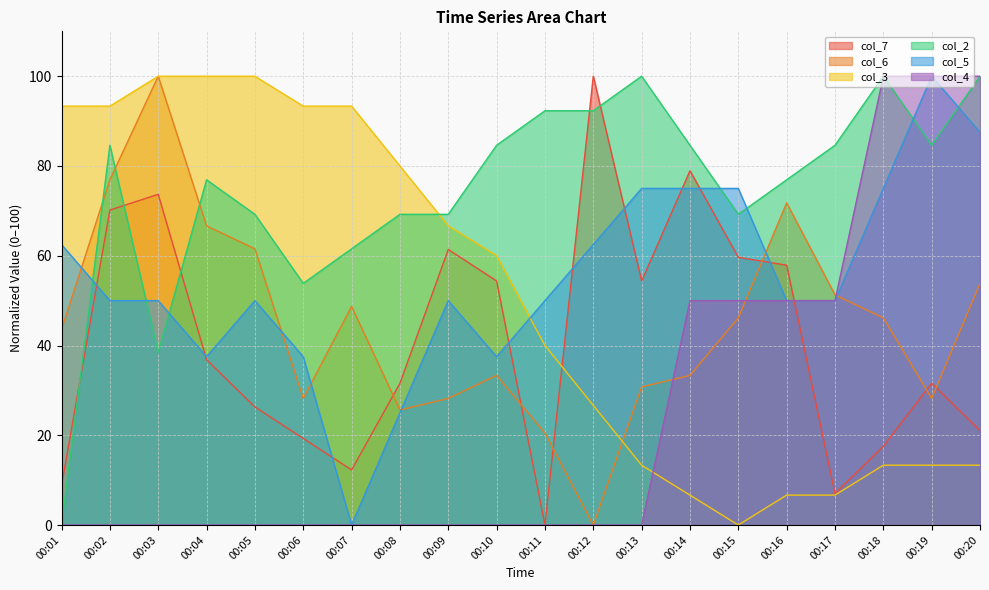

Reading left to right, extract all data points from this chart.

col_7: 00:01=8.8	00:02=70.2	00:03=73.7	00:04=36.8	00:05=26.3	00:06=19.3	00:07=12.3	00:08=31.6	00:09=61.4	00:10=54.4	00:11=0.0	00:12=100.0	00:13=54.4	00:14=78.9	00:15=59.6	00:16=57.9	00:17=7.0	00:18=17.5	00:19=31.6	00:20=21.1
col_6: 00:01=43.6	00:02=76.9	00:03=100.0	00:04=66.7	00:05=61.5	00:06=28.2	00:07=48.7	00:08=25.6	00:09=28.2	00:10=33.3	00:11=20.5	00:12=0.0	00:13=30.8	00:14=33.3	00:15=46.2	00:16=71.8	00:17=51.3	00:18=46.2	00:19=28.2	00:20=53.8
col_3: 00:01=93.3	00:02=93.3	00:03=100.0	00:04=100.0	00:05=100.0	00:06=93.3	00:07=93.3	00:08=80.0	00:09=66.7	00:10=60.0	00:11=40.0	00:12=26.7	00:13=13.3	00:14=6.7	00:15=0.0	00:16=6.7	00:17=6.7	00:18=13.3	00:19=13.3	00:20=13.3
col_2: 00:01=0.0	00:02=84.6	00:03=38.5	00:04=76.9	00:05=69.2	00:06=53.8	00:07=61.5	00:08=69.2	00:09=69.2	00:10=84.6	00:11=92.3	00:12=92.3	00:13=100.0	00:14=84.6	00:15=69.2	00:16=76.9	00:17=84.6	00:18=100.0	00:19=84.6	00:20=100.0
col_5: 00:01=62.5	00:02=50.0	00:03=50.0	00:04=37.5	00:05=50.0	00:06=37.5	00:07=0.0	00:08=25.0	00:09=50.0	00:10=37.5	00:11=50.0	00:12=62.5	00:13=75.0	00:14=75.0	00:15=75.0	00:16=50.0	00:17=50.0	00:18=75.0	00:19=100.0	00:20=87.5
col_4: 00:01=0.0	00:02=0.0	00:03=0.0	00:04=0.0	00:05=0.0	00:06=0.0	00:07=0.0	00:08=0.0	00:09=0.0	00:10=0.0	00:11=0.0	00:12=0.0	00:13=0.0	00:14=50.0	00:15=50.0	00:16=50.0	00:17=50.0	00:18=100.0	00:19=100.0	00:20=100.0